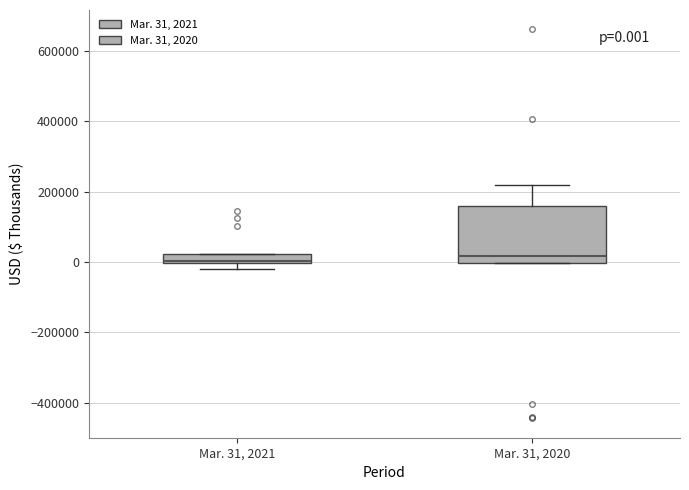

Comparing the boxes themselves (not the whiskers), which one is the tallest?

Mar. 31, 2020